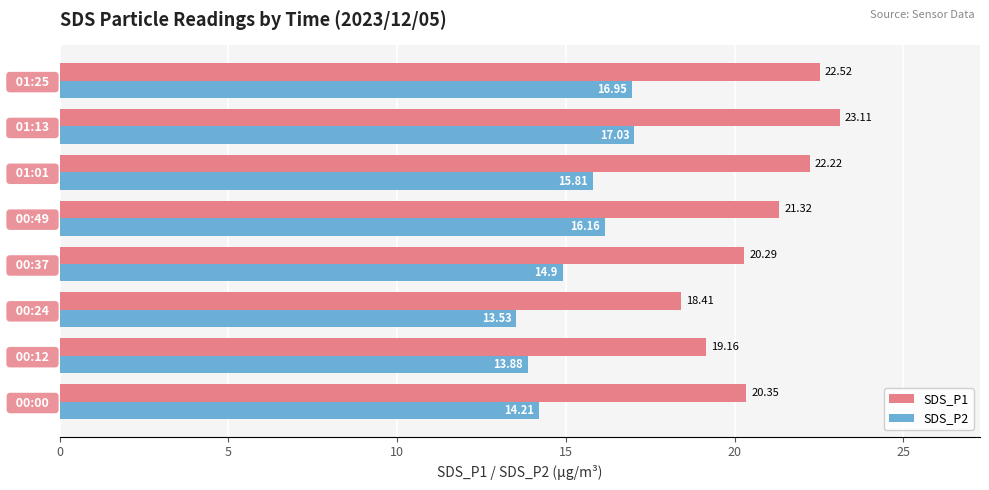

How many values in the SDS_P2 series are below 15?

4